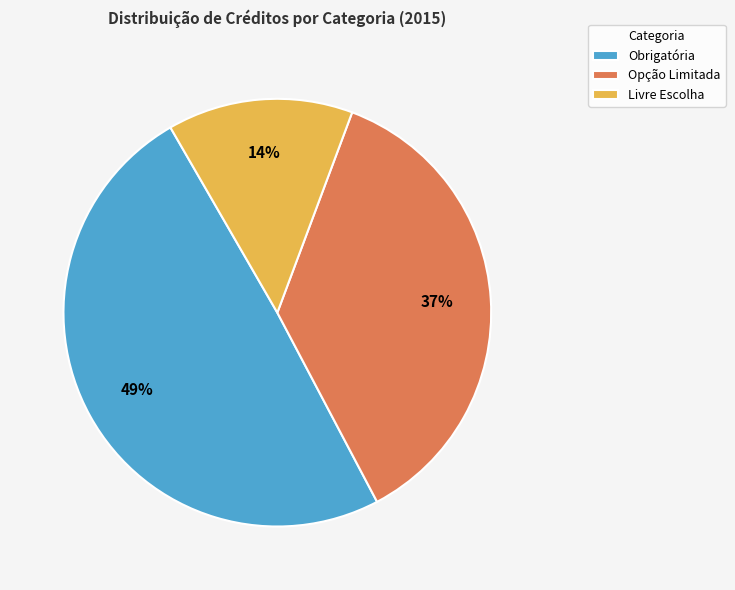

Count the number of slices in the pie.

3